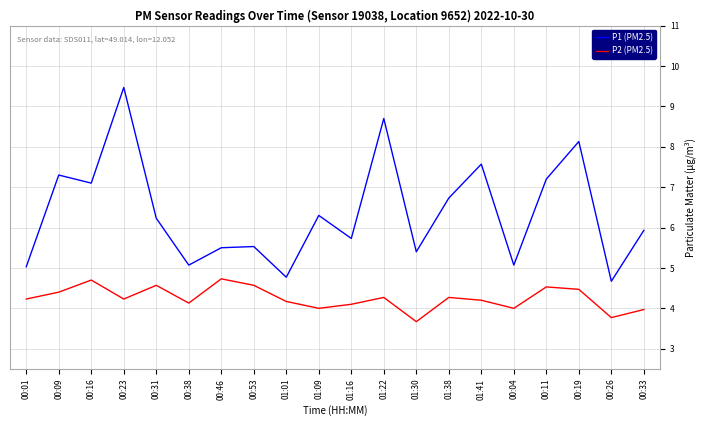

What is the sum of all P1 (PM2.5) values?

127.4